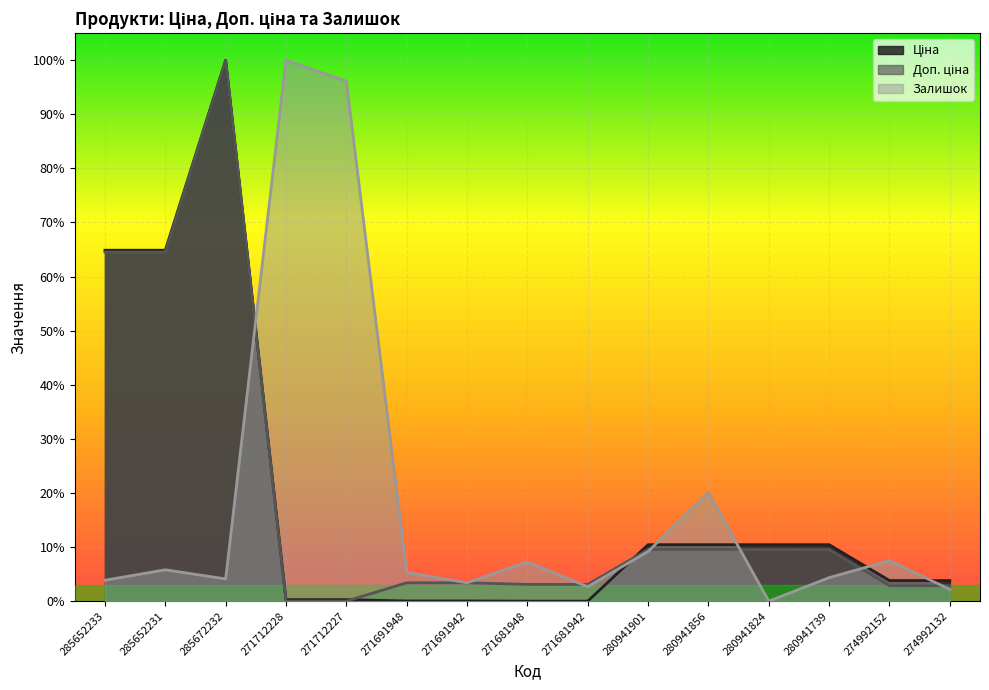

At 271712227, list the series in order from smallest to largest.

Доп. ціна, Ціна, Залишок